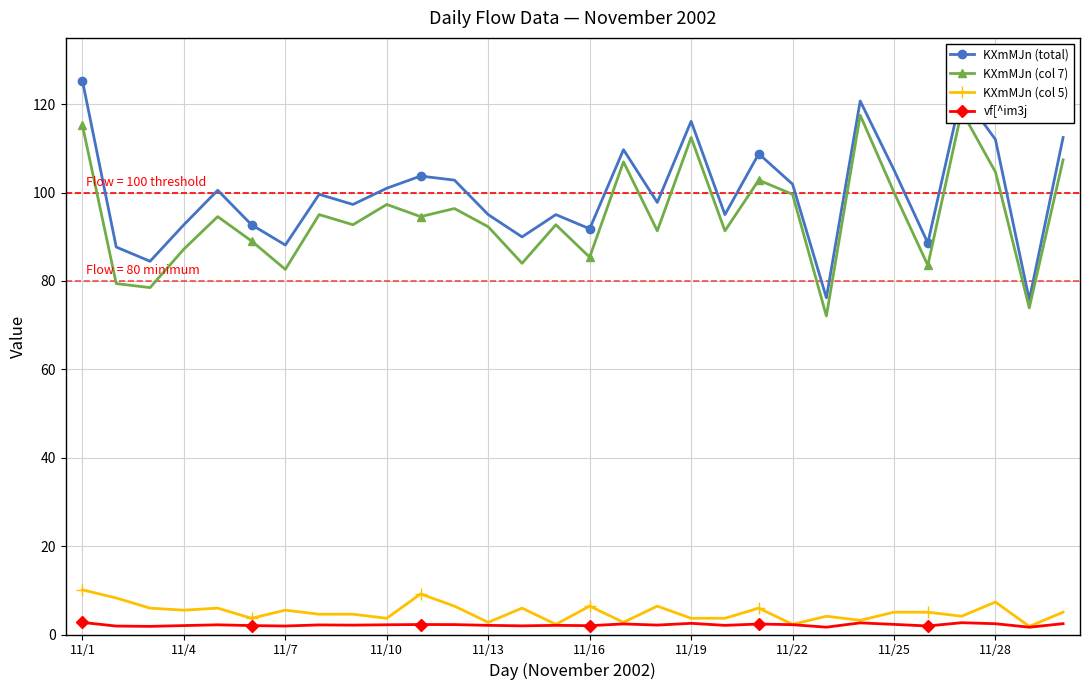

What is the highest value of the KXmMJn (total) series?

125.3